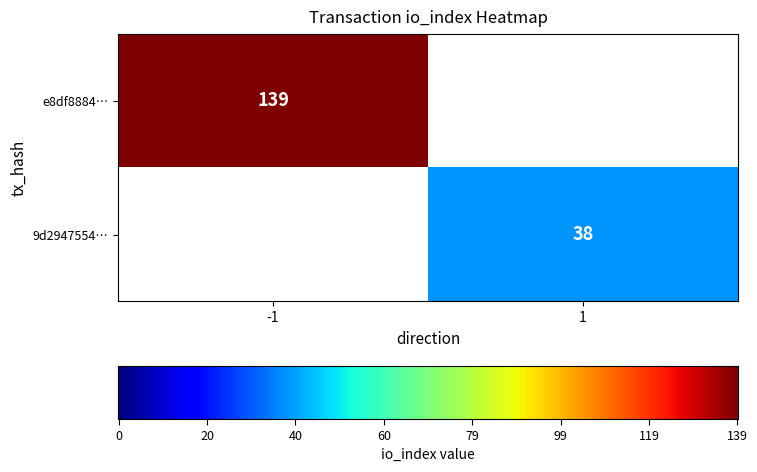

The value of e8df8884… at -1 is 201. True or false?

False